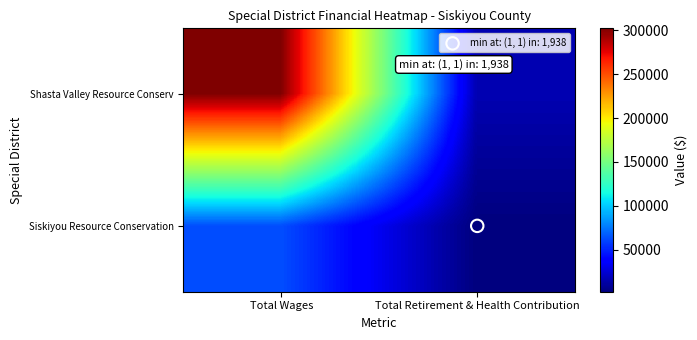

Rank the series at Total Retirement & Health Contribution from lowest to highest value.

Siskiyou Resource Conservation, Shasta Valley Resource Conserv